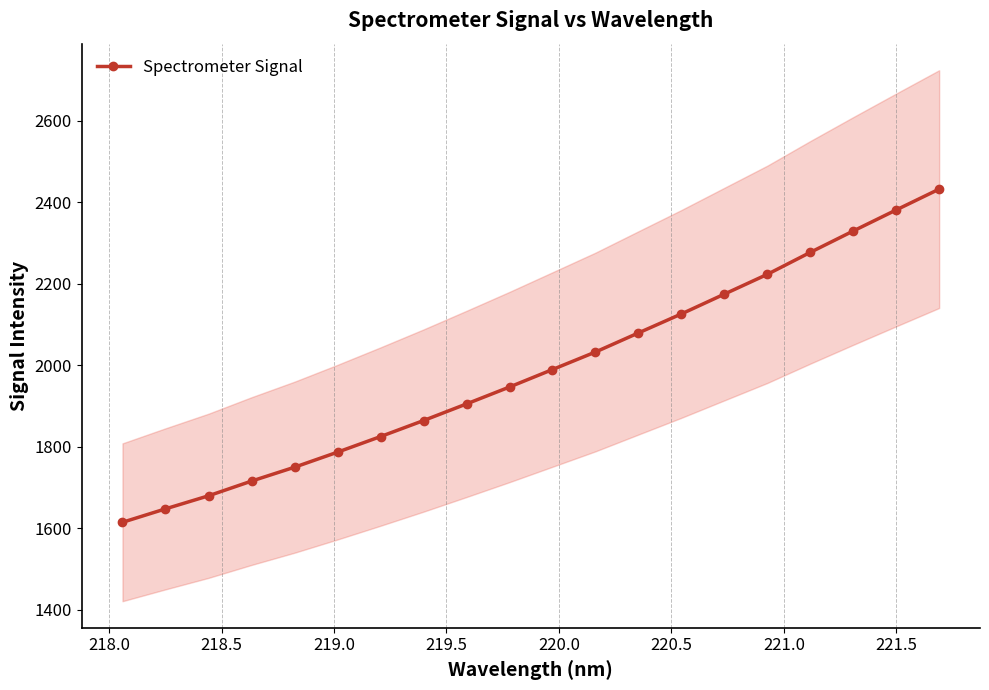

What is the difference between the second highest and second lowest values?

733.9